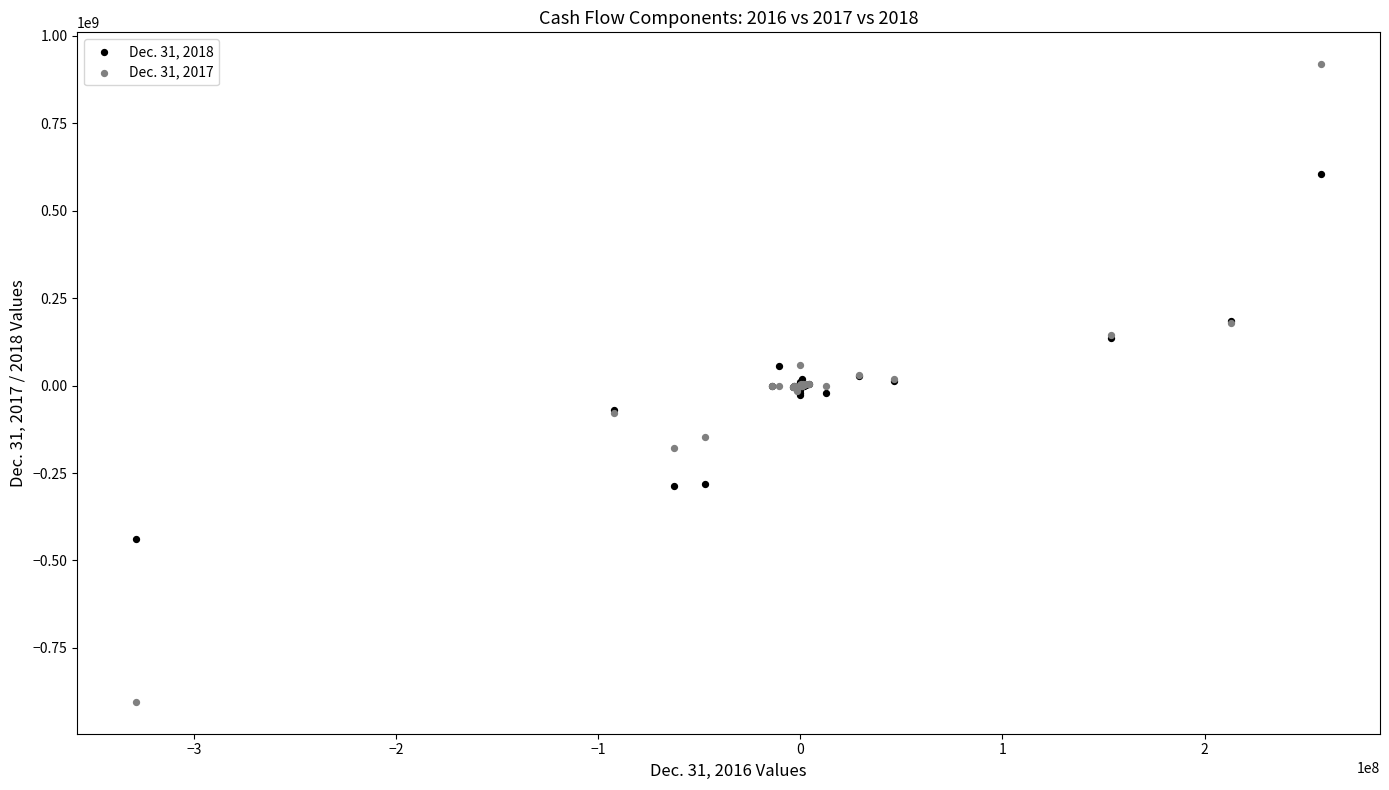

Which series reaches the minimum Y coordinate?

Dec. 31, 2017